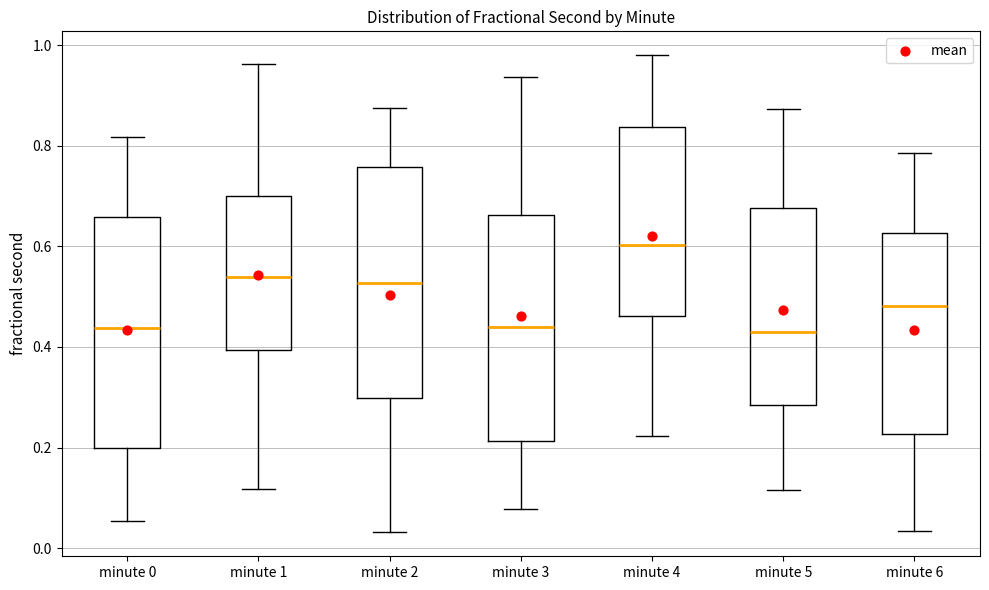

Reading left to right, transcribe this box plot: for each box, give where its median line is, the range the box spans, and where its two whiskers end, as read against the y-axis. The values are not printed on the chart, so give them approximately, as read against the axis.

minute 0: median 0.44, box 0.20 to 0.66, whiskers 0.06 to 0.82
minute 1: median 0.54, box 0.40 to 0.70, whiskers 0.12 to 0.96
minute 2: median 0.52, box 0.30 to 0.76, whiskers 0.04 to 0.88
minute 3: median 0.44, box 0.22 to 0.66, whiskers 0.08 to 0.94
minute 4: median 0.60, box 0.46 to 0.84, whiskers 0.22 to 0.98
minute 5: median 0.42, box 0.28 to 0.68, whiskers 0.12 to 0.88
minute 6: median 0.48, box 0.22 to 0.62, whiskers 0.04 to 0.78